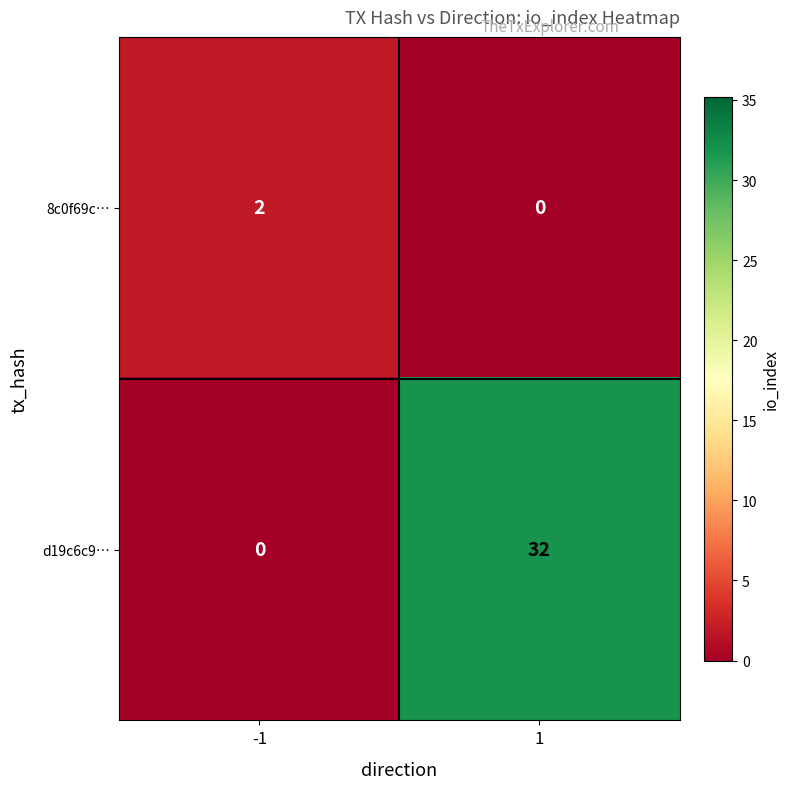

Rank the series at -1 from lowest to highest value.

d19c6c9…, 8c0f69c…